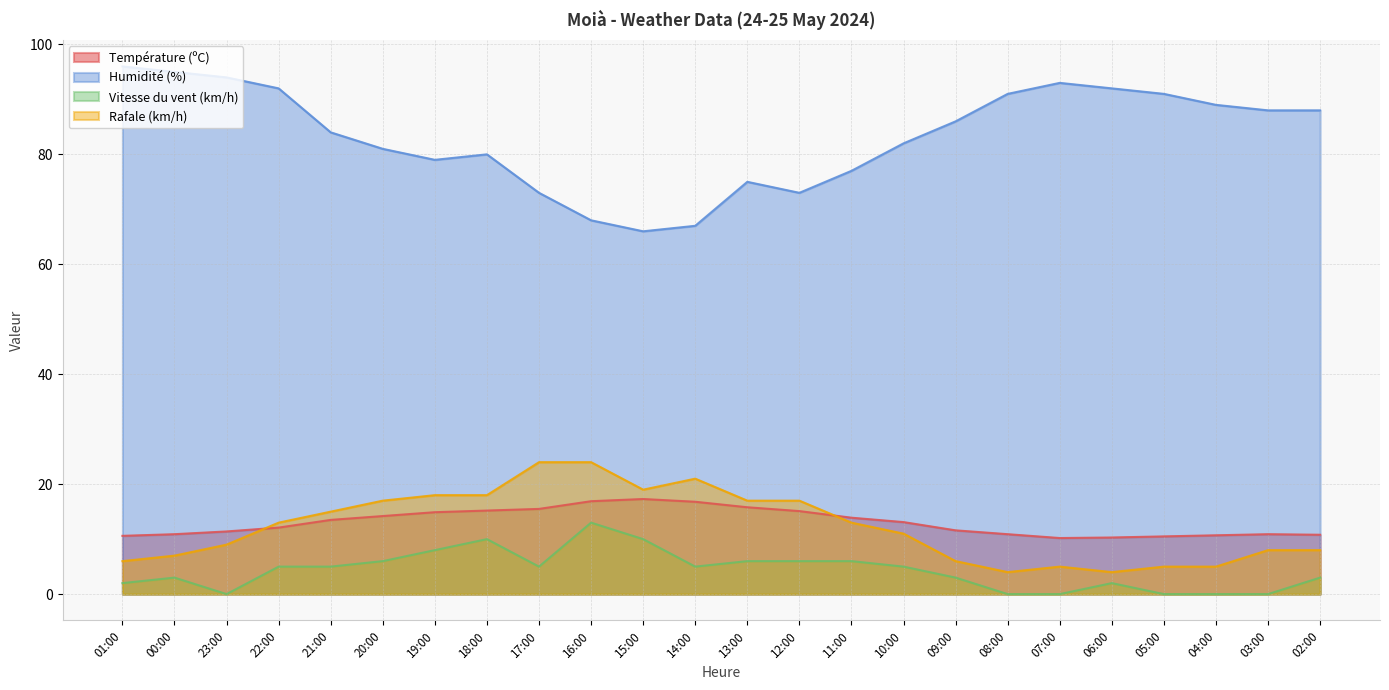

List the series in order of their peak value, highest first.

Humidité (%), Rafale (km/h), Température (ºC), Vitesse du vent (km/h)